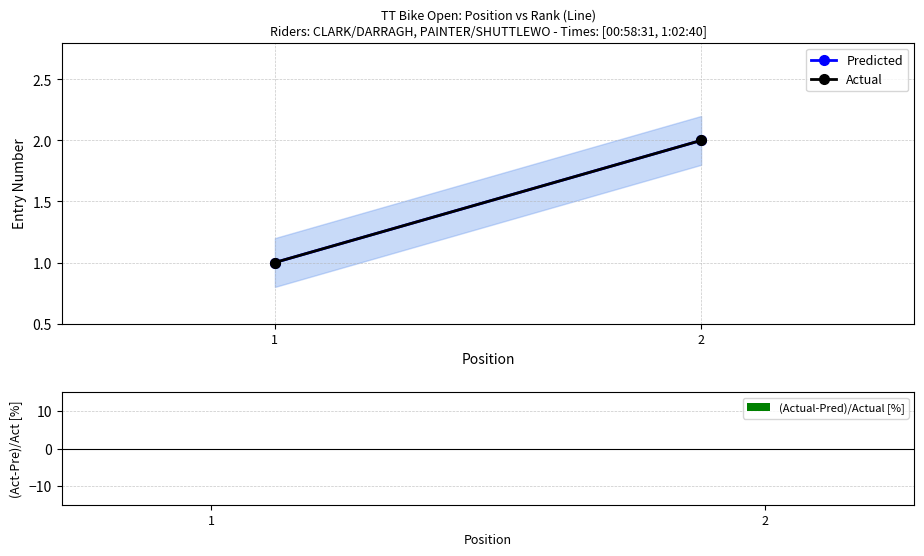

Is it true that Predicted equals 1 at 1?

True